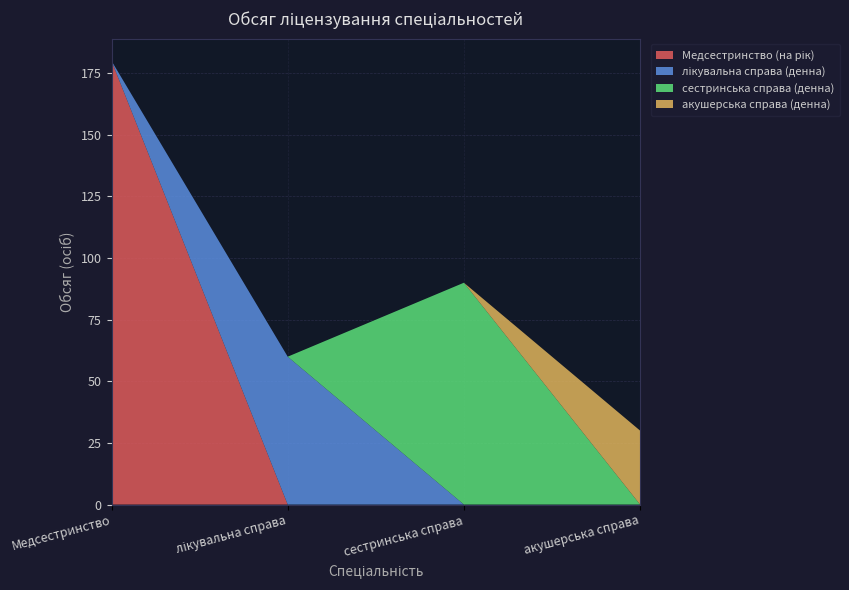

Reading right to left, list all the values displayed in this chart.

Медсестринство (на рік): 0	0	0	180
лікувальна справа (денна): 0	0	60	0
сестринська справа (денна): 0	90	0	0
акушерська справа (денна): 30	0	0	0